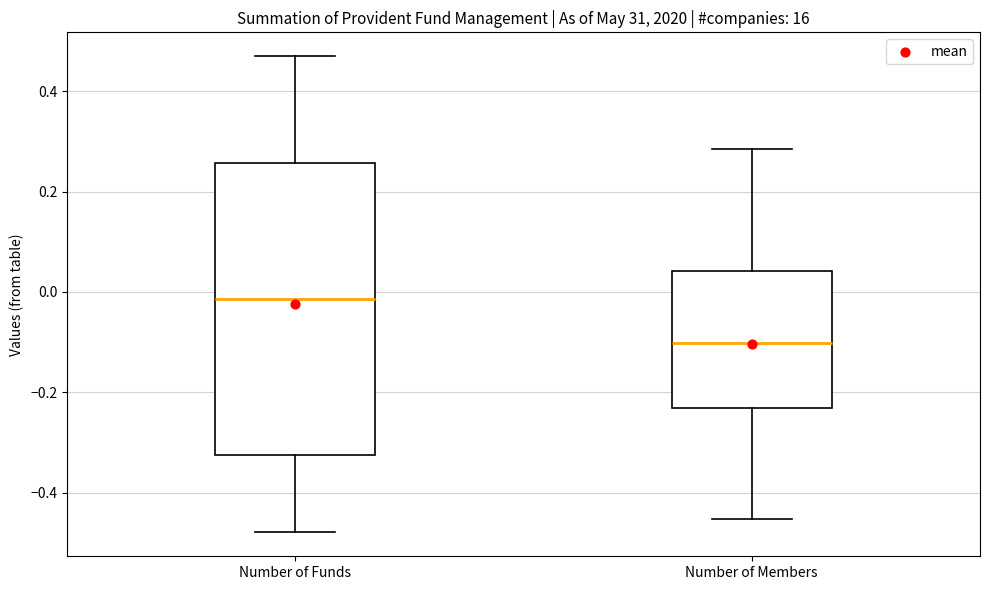

Reading left to right, read every box against the y-axis: the position of its median line, the range the box covers, and the ends of its whiskers. The values are not printed on the chart, so give them approximately, as read against the axis.

Number of Funds: median -0.02, box -0.32 to 0.26, whiskers -0.48 to 0.46
Number of Members: median -0.10, box -0.24 to 0.04, whiskers -0.46 to 0.28